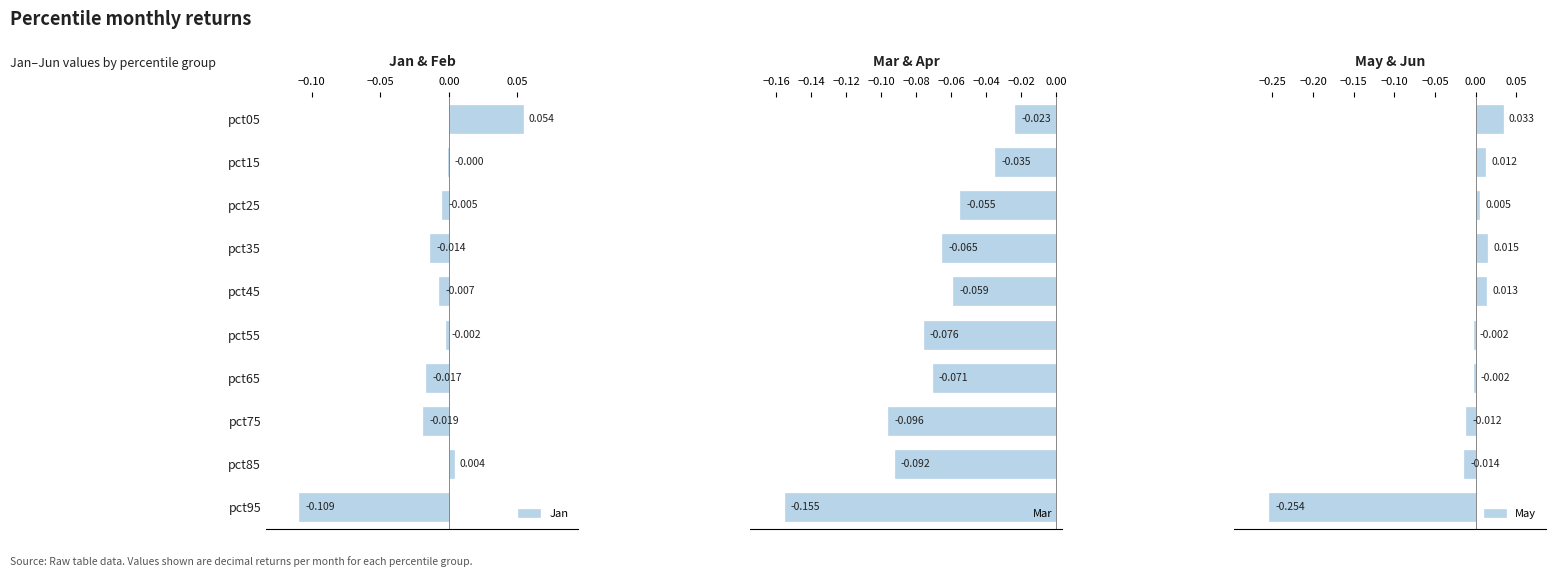

List the series in order of their peak value, highest first.

Jan, May, Mar